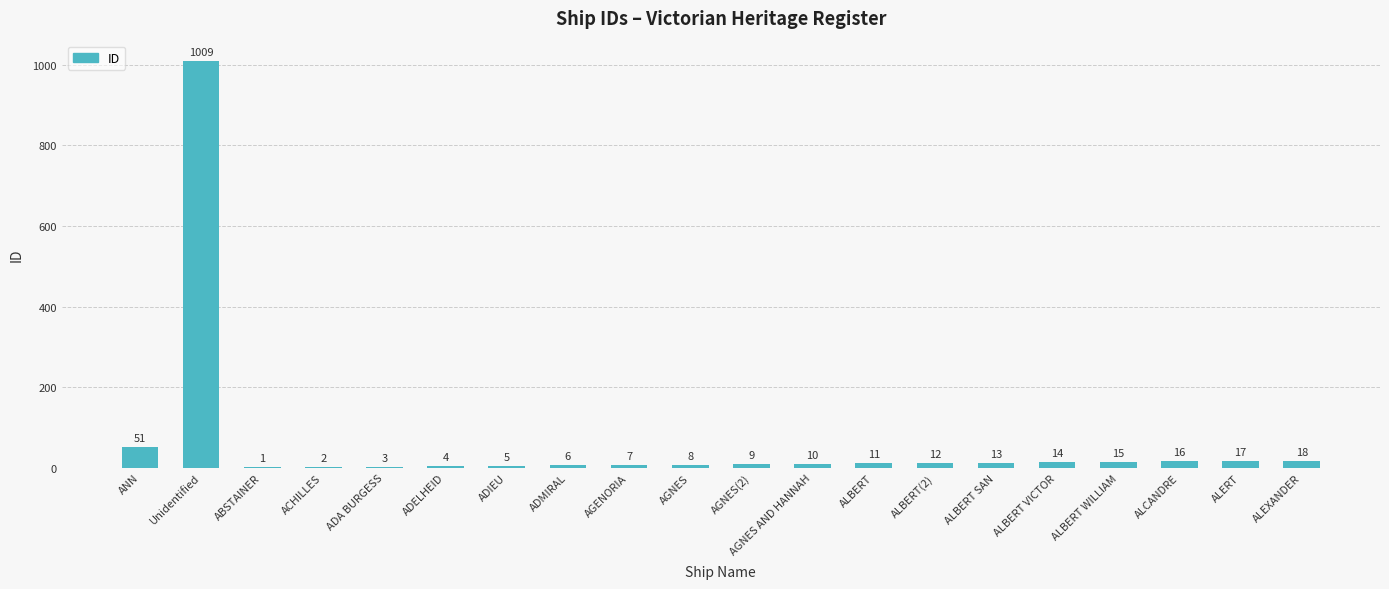

Read the value at ALBERT VICTOR, to the nearest 10.

10